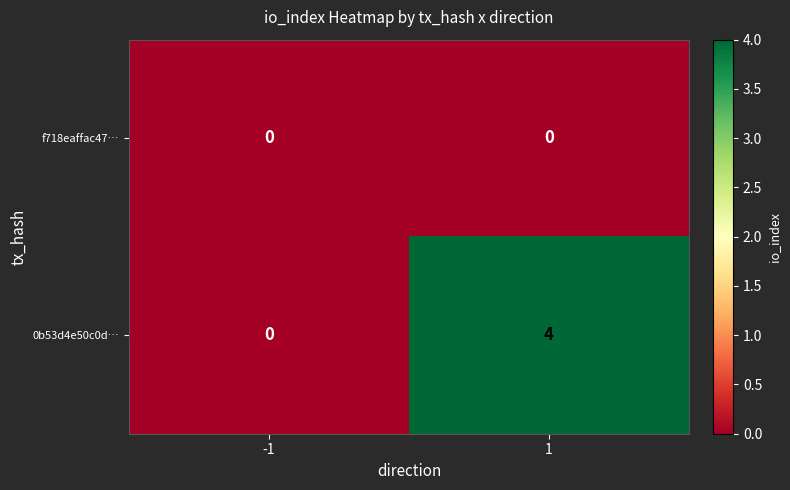

The value of 0b53d4e50c0d… at -1 is 0. True or false?

True